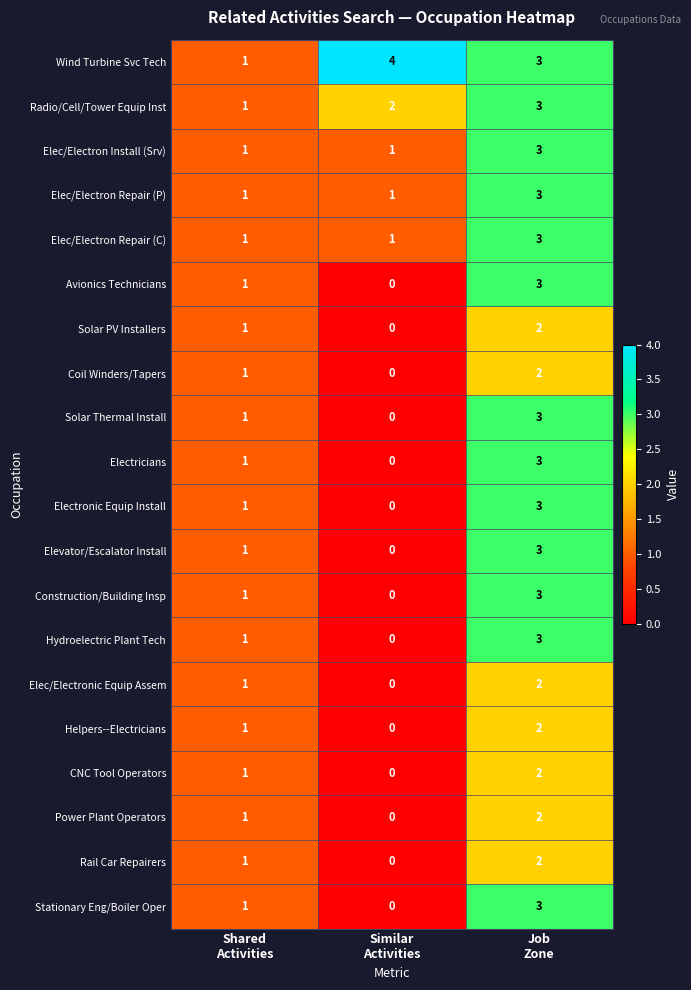

At which category is the sum across all series the highest?

Job
Zone